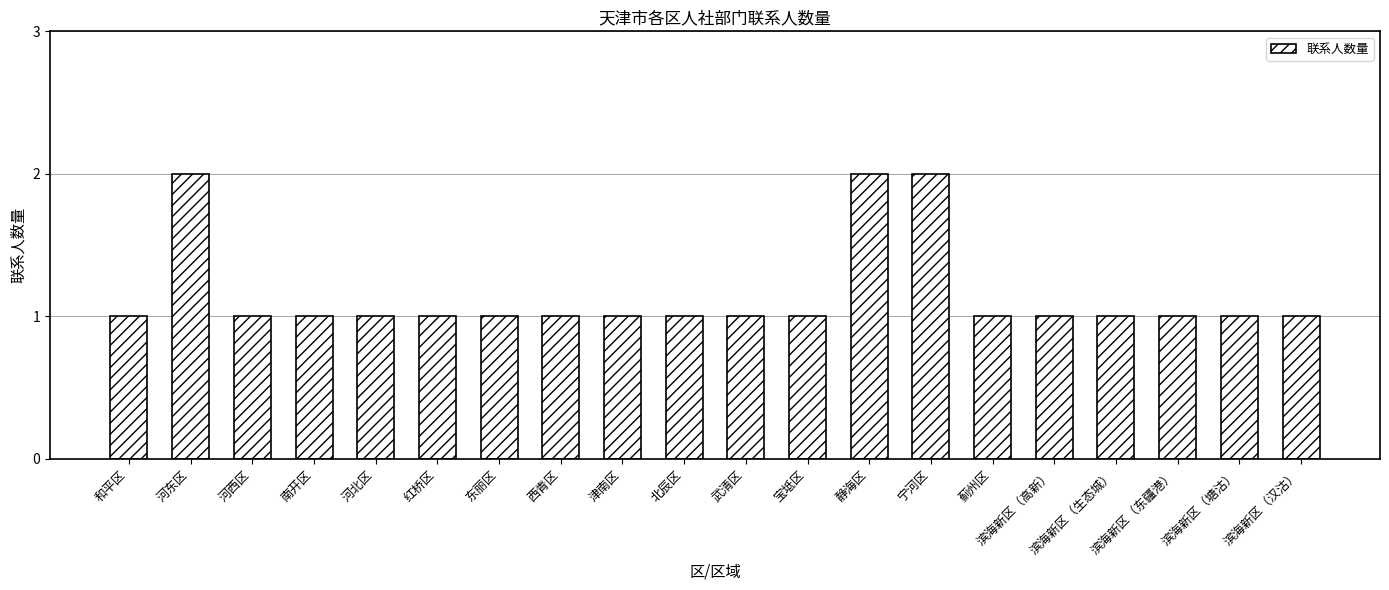

What is the ratio of the value at 宁河区 to the value at 红桥区?

2.0